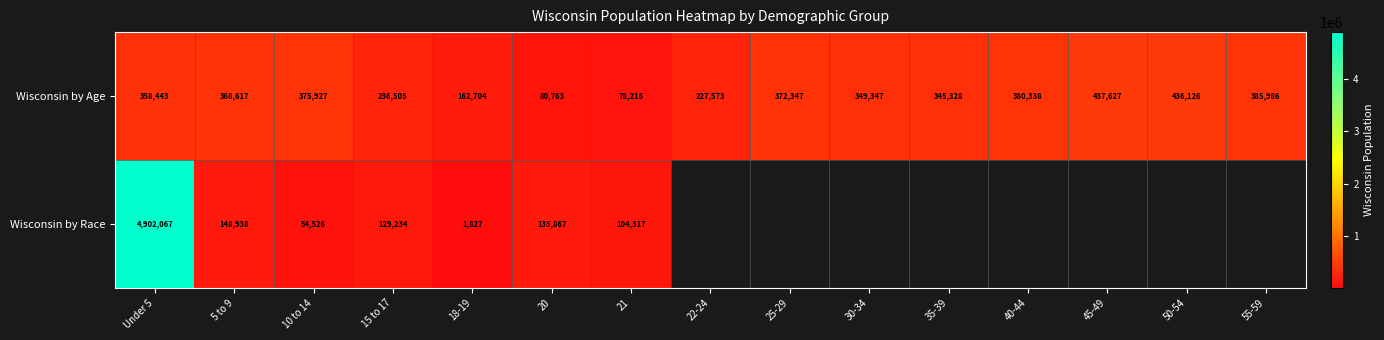

What is the difference between the Wisconsin by Age values at 20 and 40-44?

299575